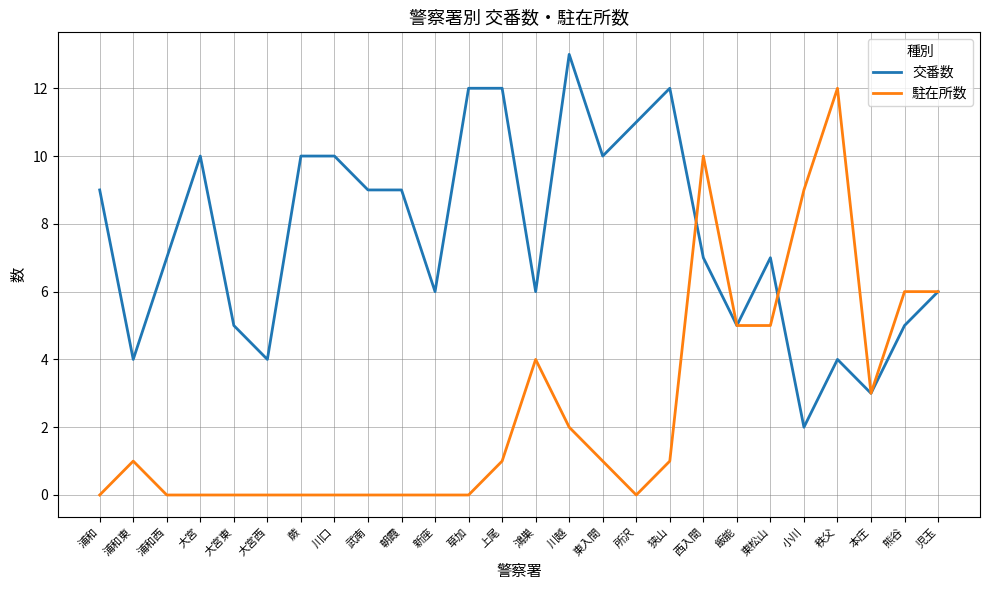

What is the difference between the 交番数 values at 蕨 and 本庄?

7